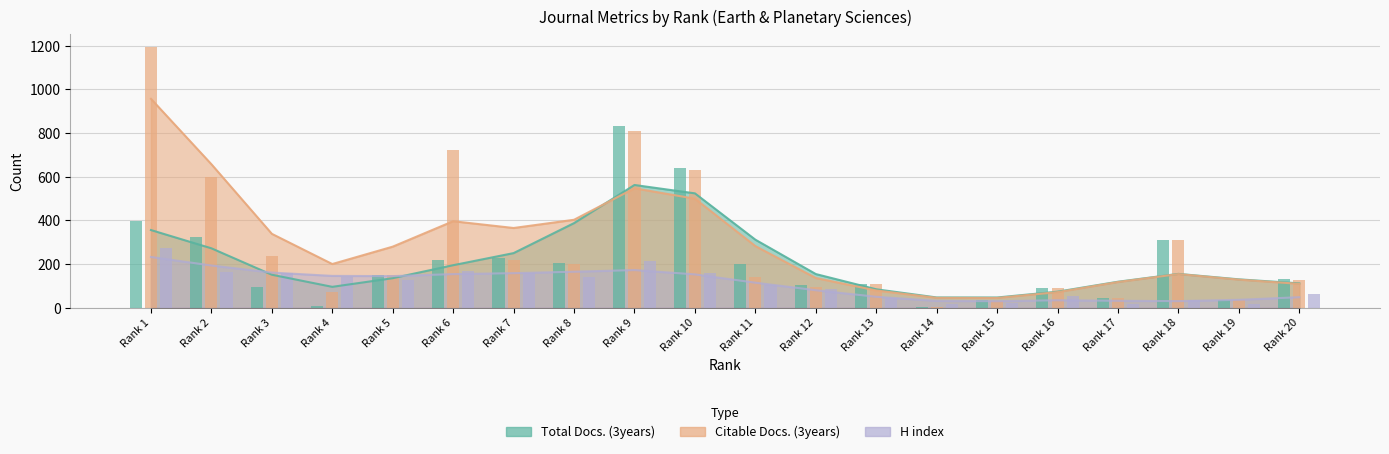

At which category is the sum across all series the highest?

Rank 1